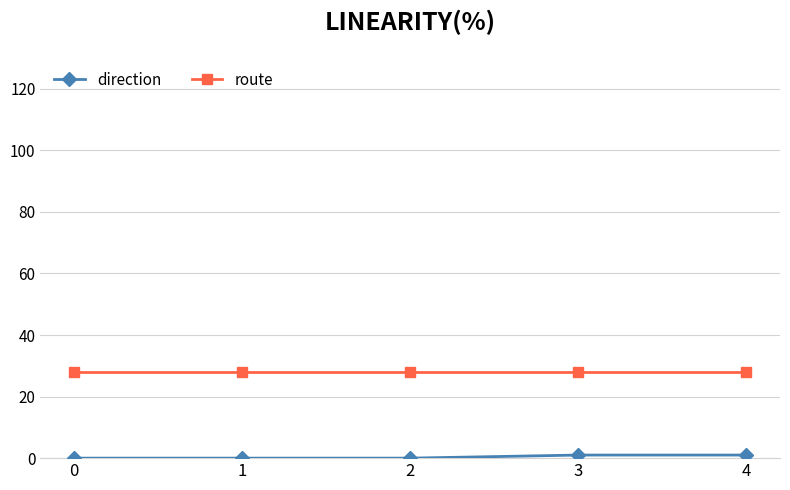

What is the highest value of the route series?

28